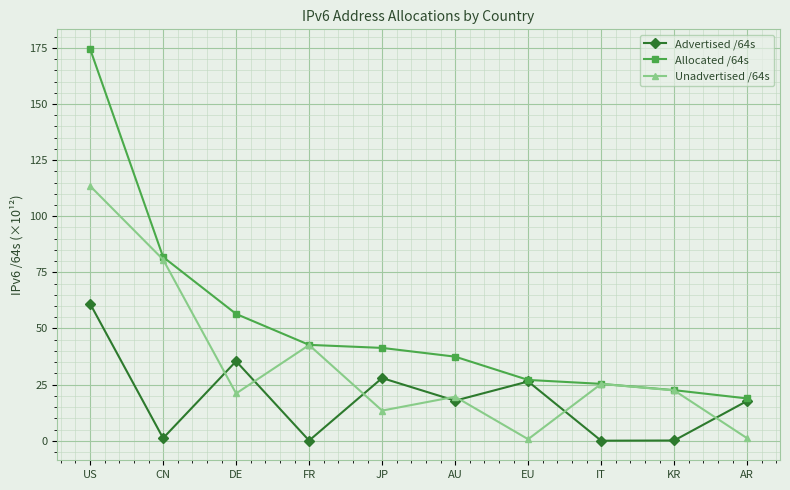

What is the label of the 8th point from the left?

IT